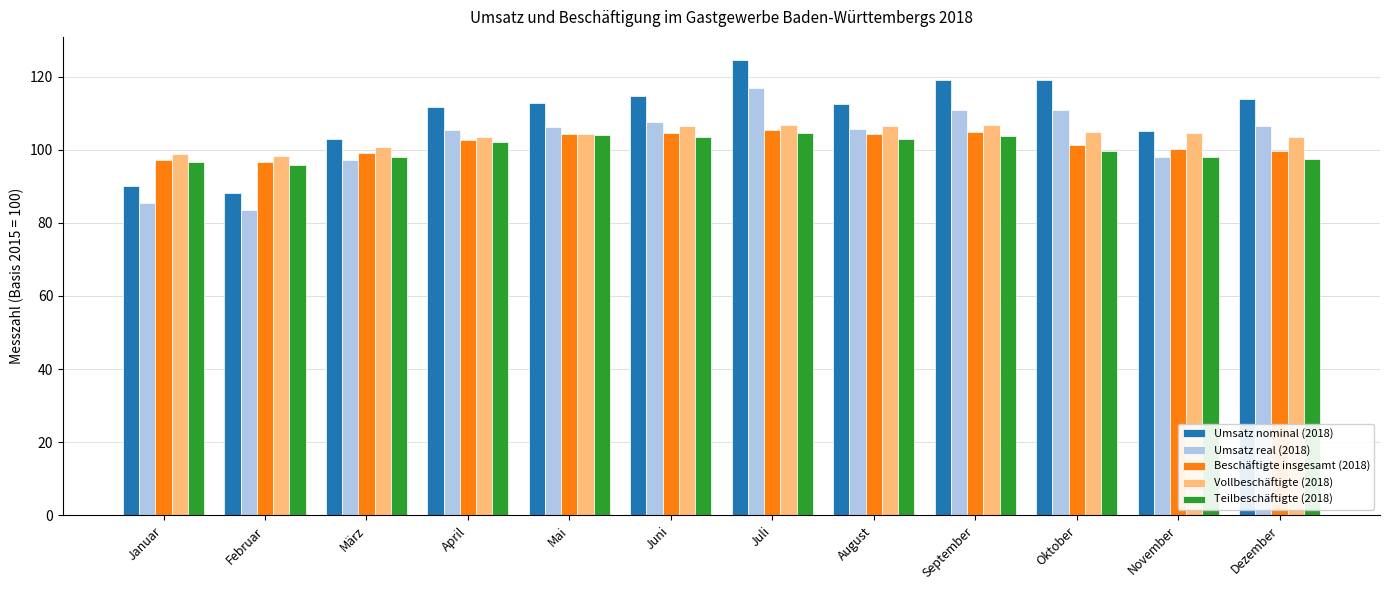

What is the total value across all series at Januar?

468.0